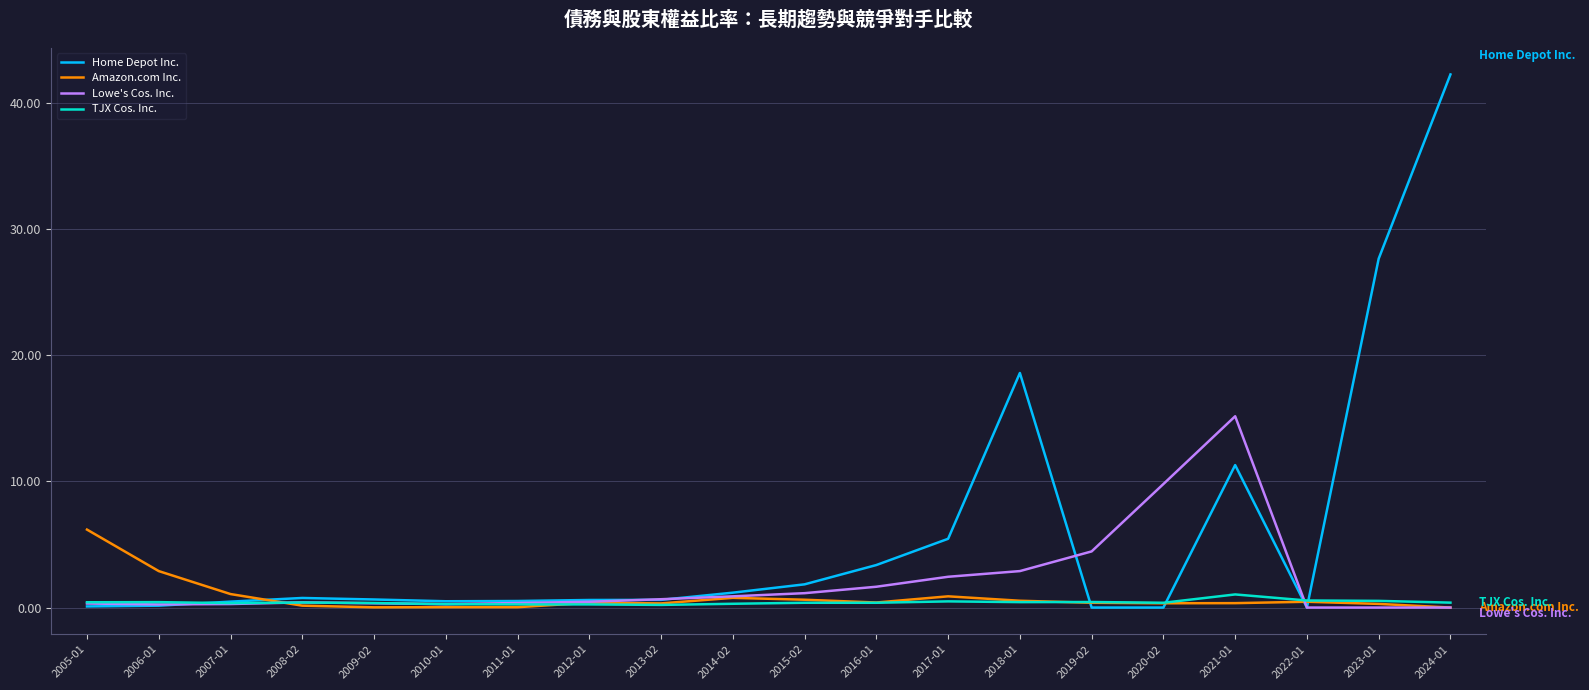

Rank the series by their maximum value, from highest to lowest.

Home Depot Inc., Lowe's Cos. Inc., Amazon.com Inc., TJX Cos. Inc.